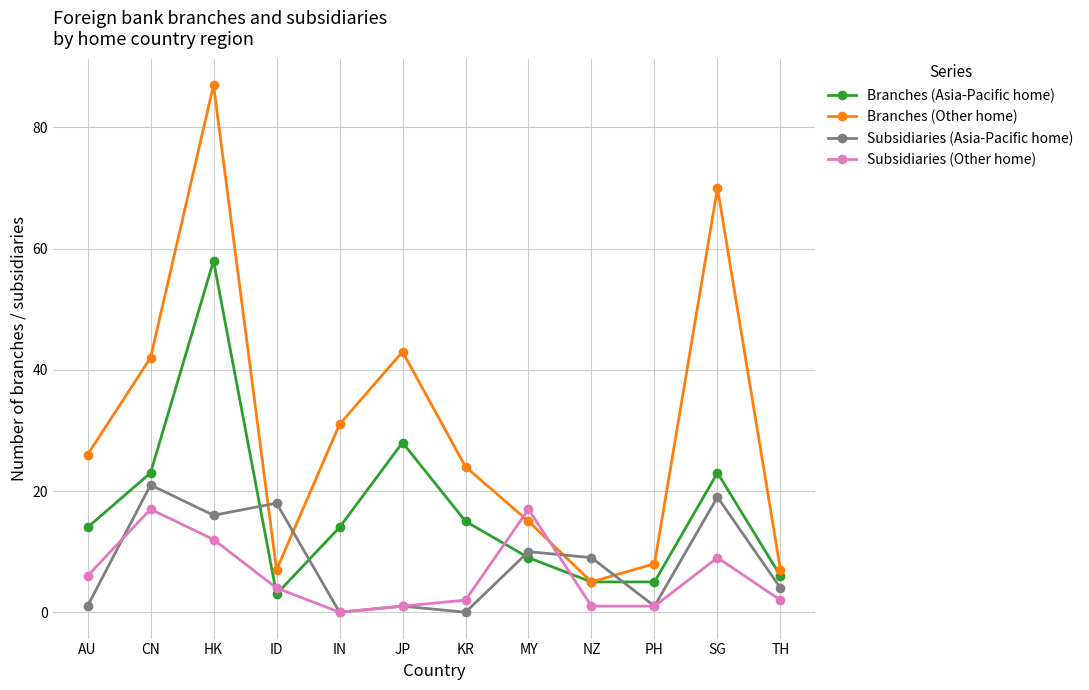

Count the number of categories in the chart.

12